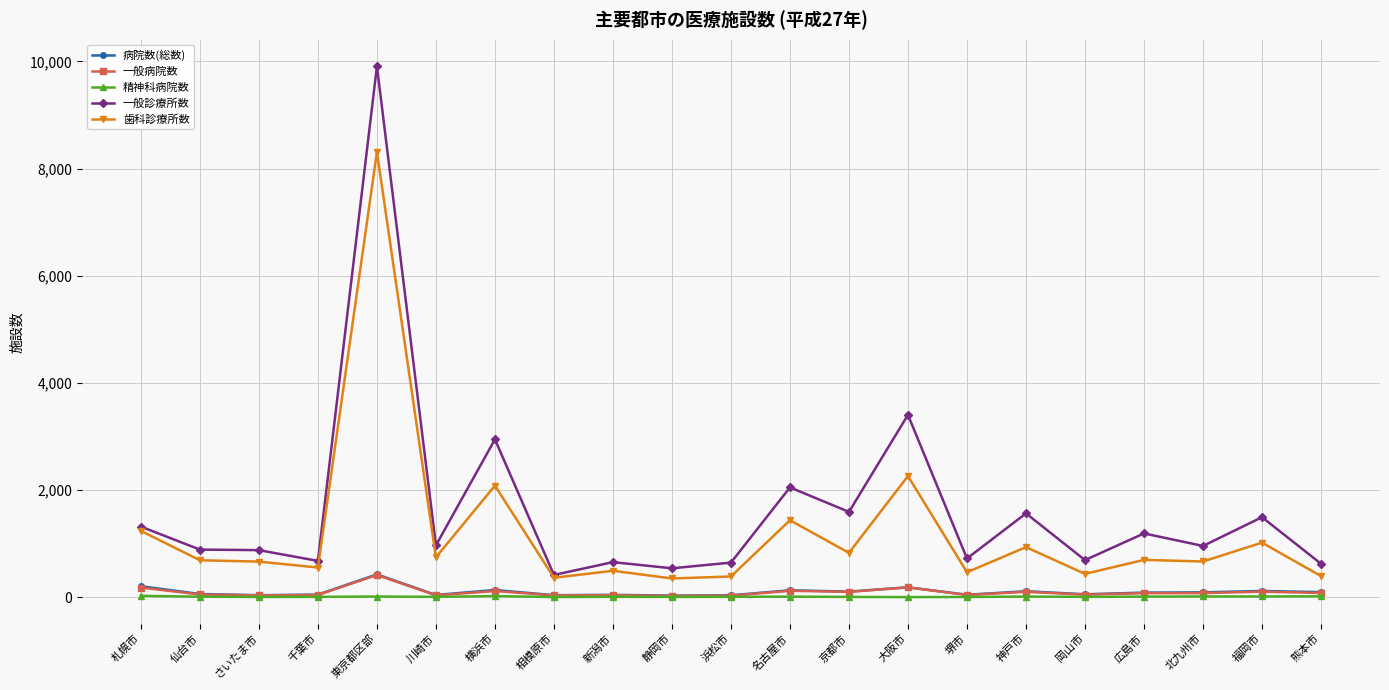

Is this an area chart (filled region under the line)?

No